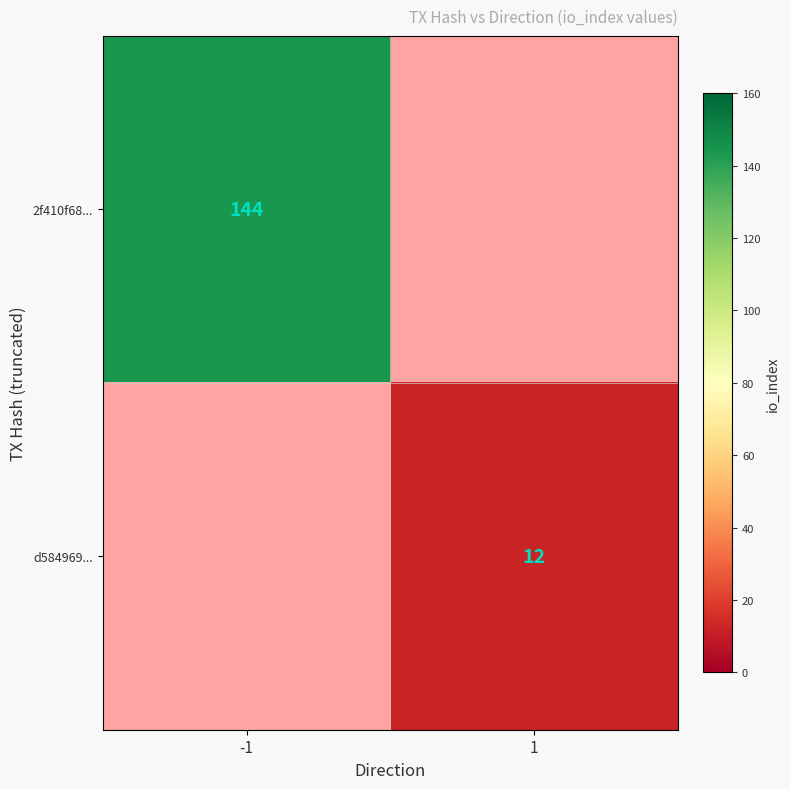

True or false: d584969... has a value of 20 at 1.

False